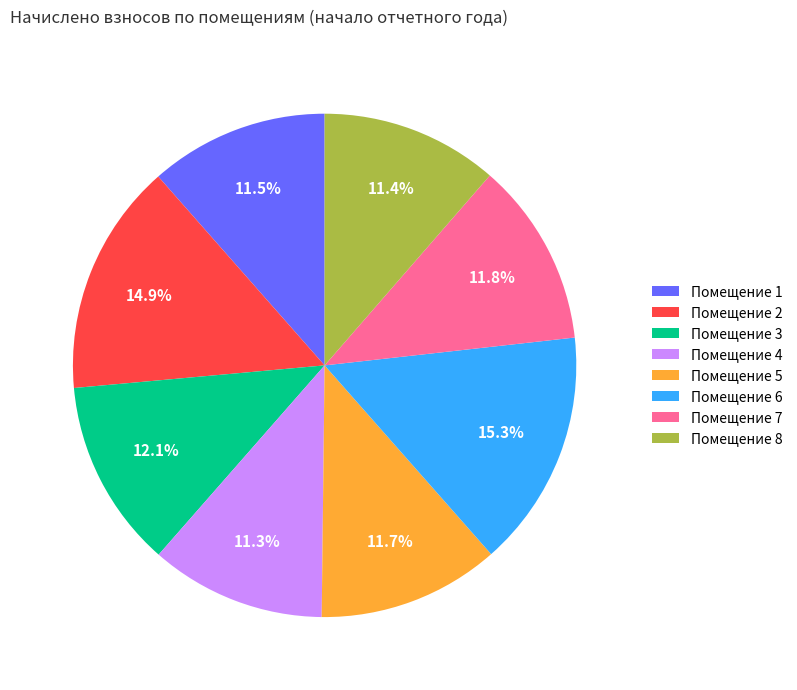

Approximately how many times larger is the value at Помещение 3 compared to Помещение 1?

1.1